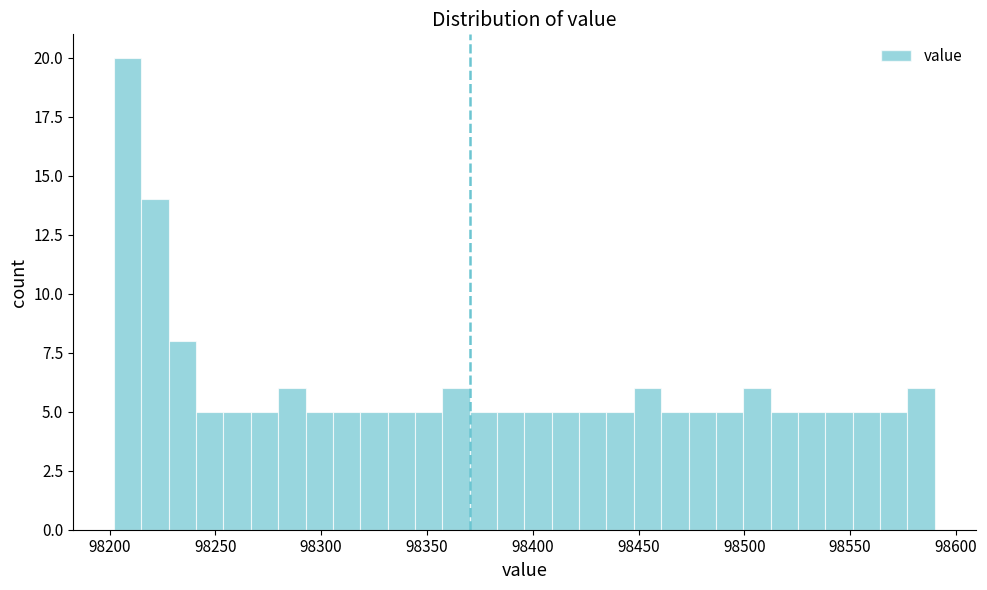

Read against the x-axis, roughly where is the centre of the tallest bar?

98210